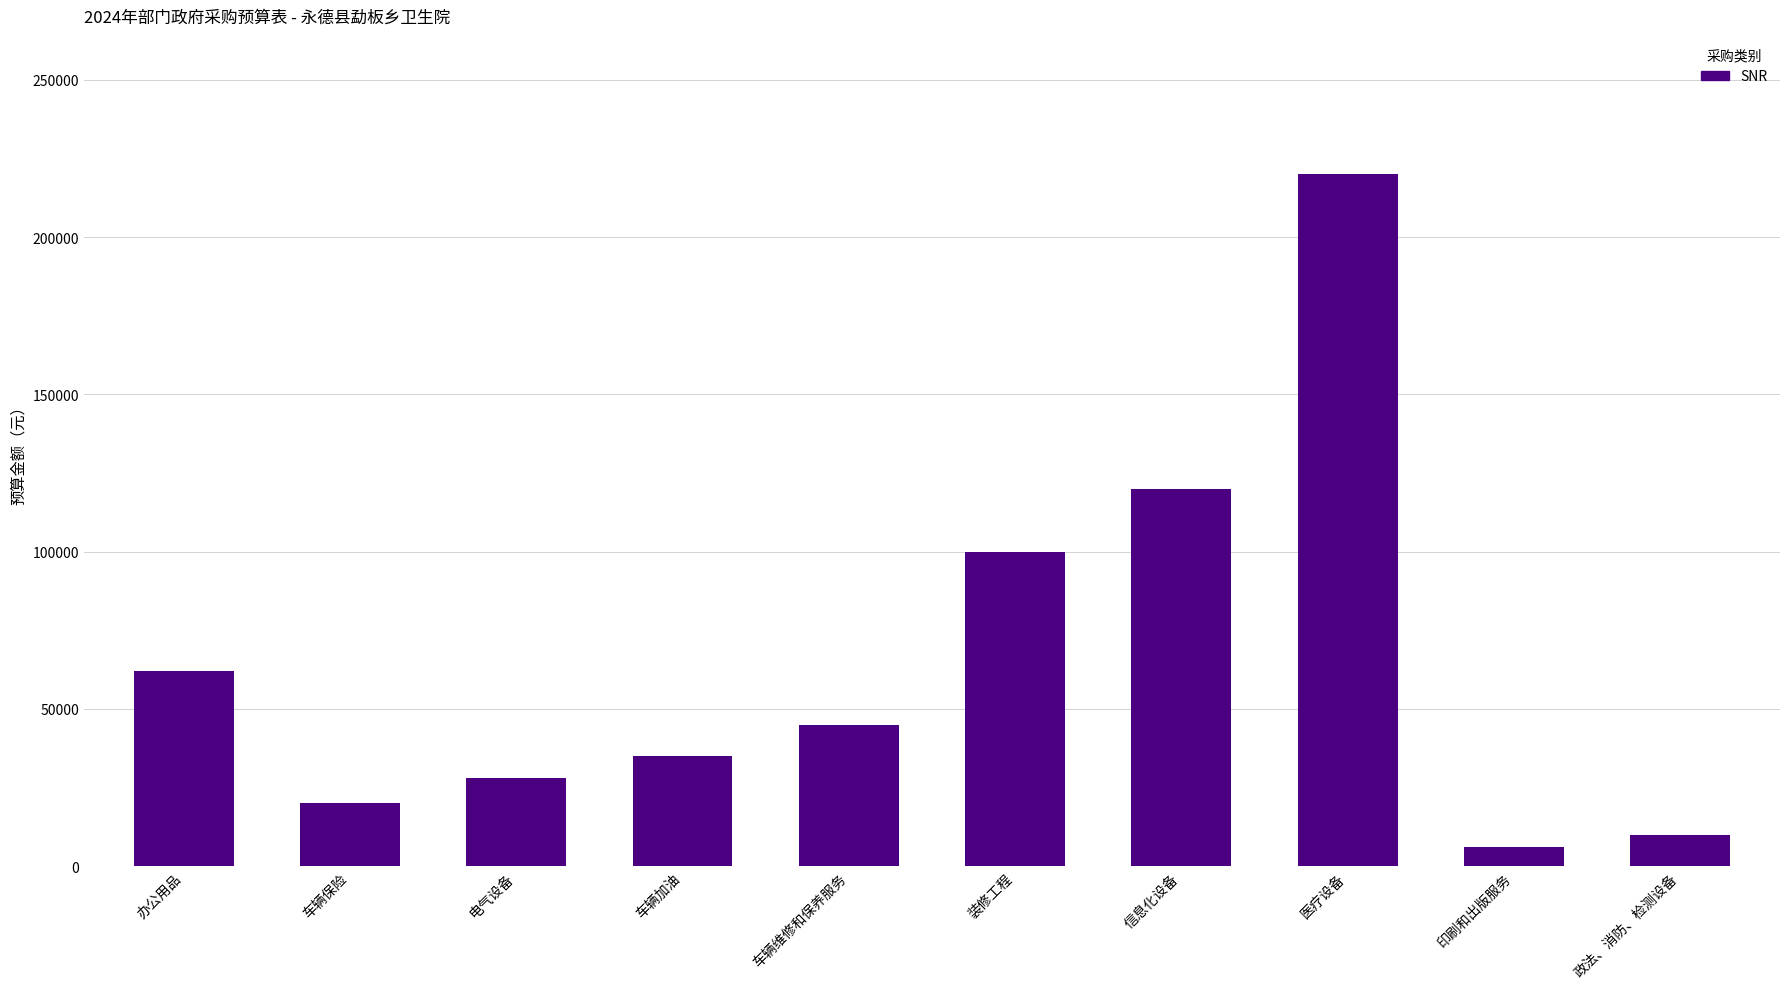

List the labels in order of value, smallest first.

印刷和出版服务, 政法、消防、检测设备, 车辆保险, 电气设备, 车辆加油, 车辆维修和保养服务, 办公用品, 装修工程, 信息化设备, 医疗设备